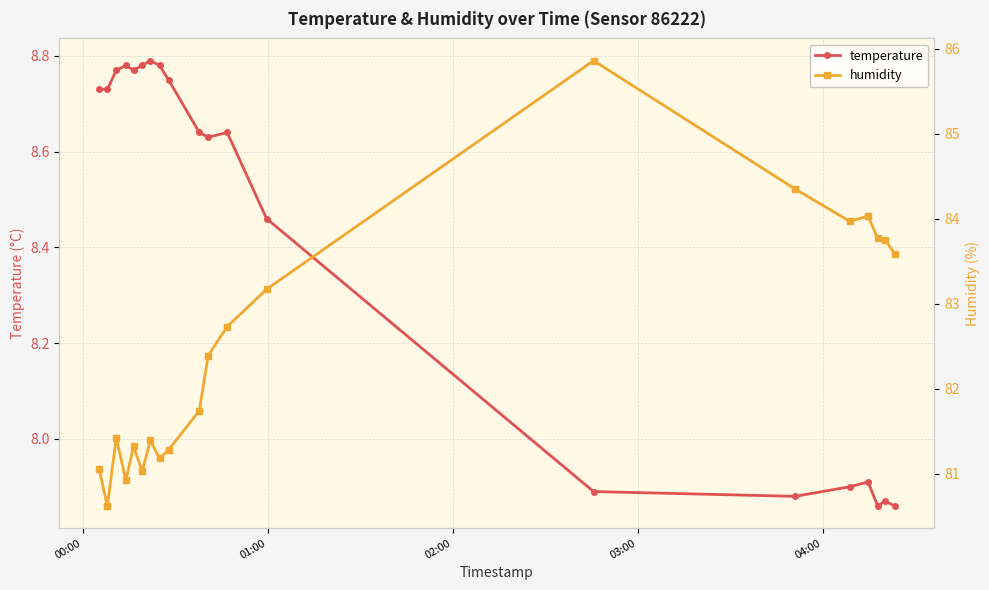

True or false: temperature and humidity cross at least once.

False